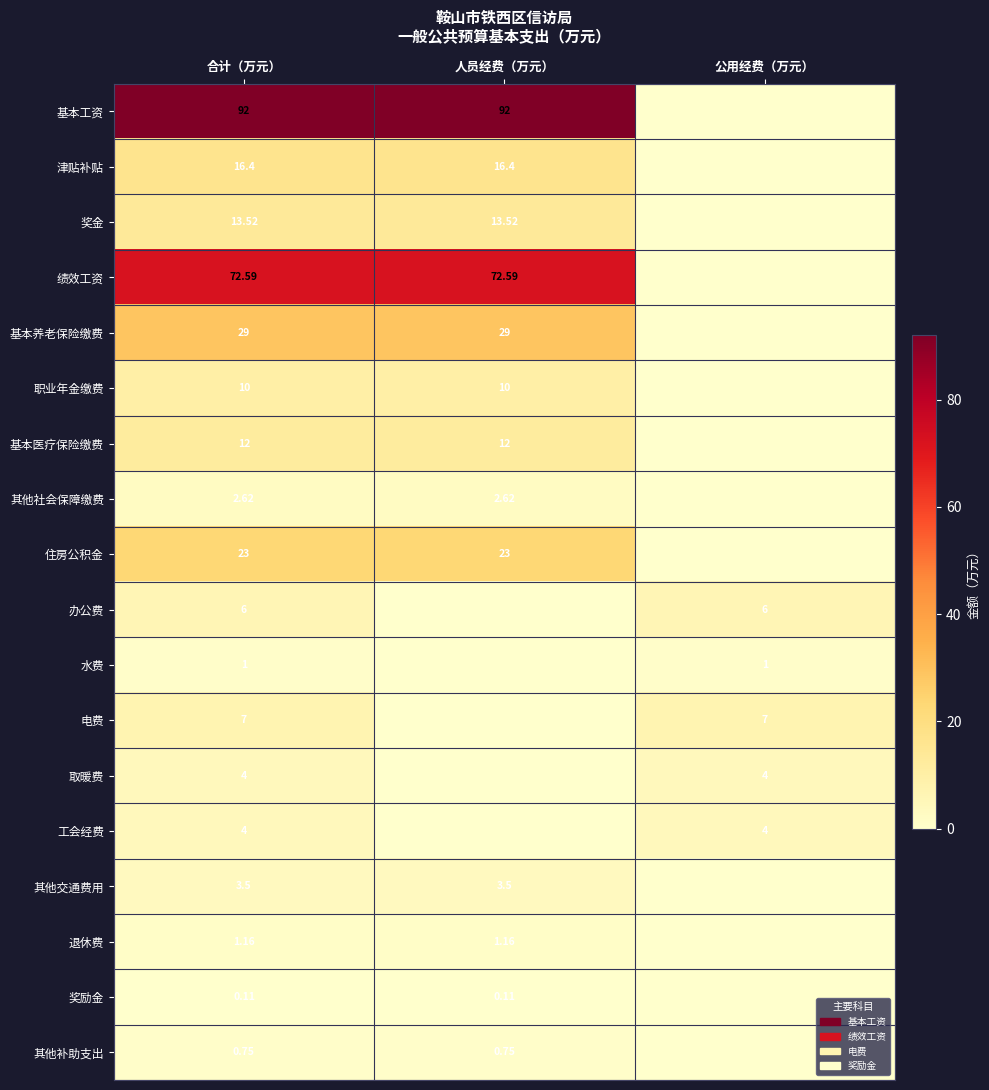

Is the value of 工会经费 at 合计（万元） greater than the value of 职业年金缴费 at 人员经费（万元）?

No